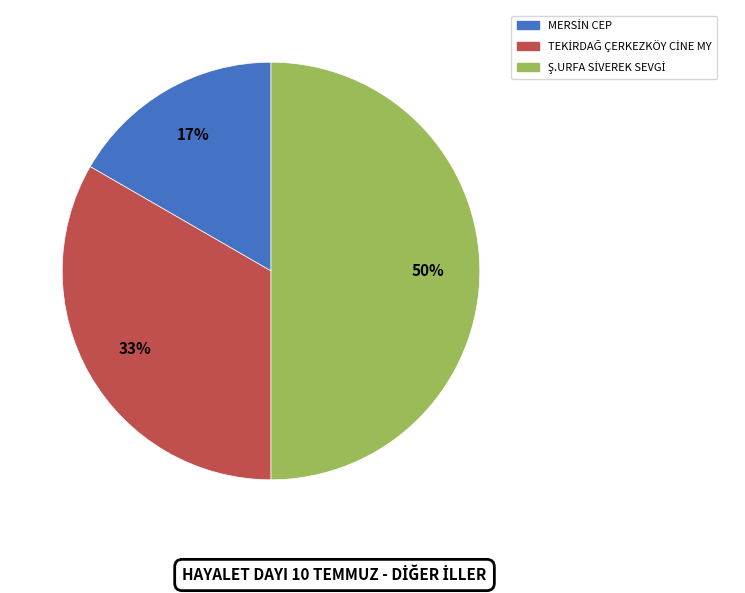

How many slices are in this pie chart?

3